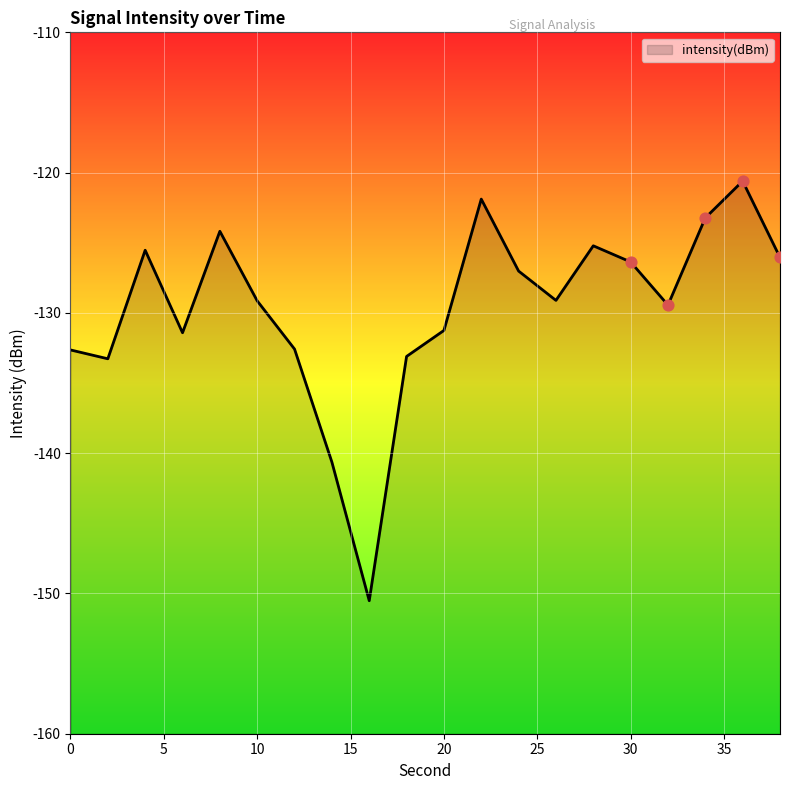

Which has a higher value, 4 or 20?

4